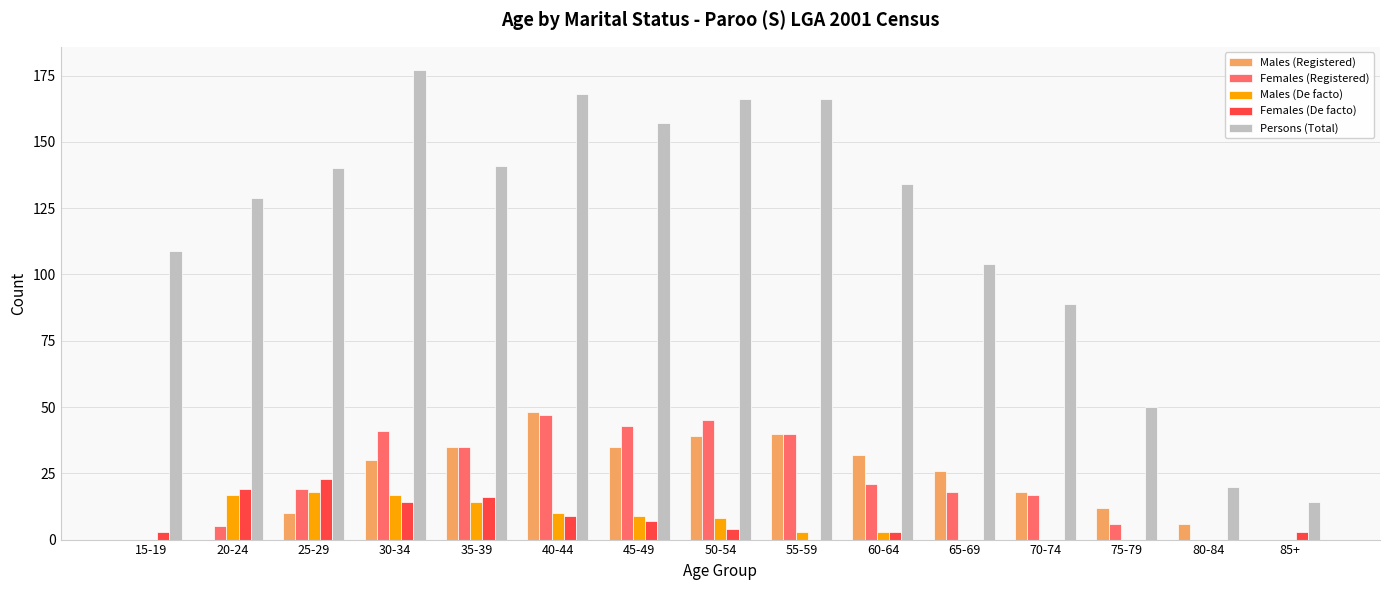

What is the total value across all series at 50-54?

262